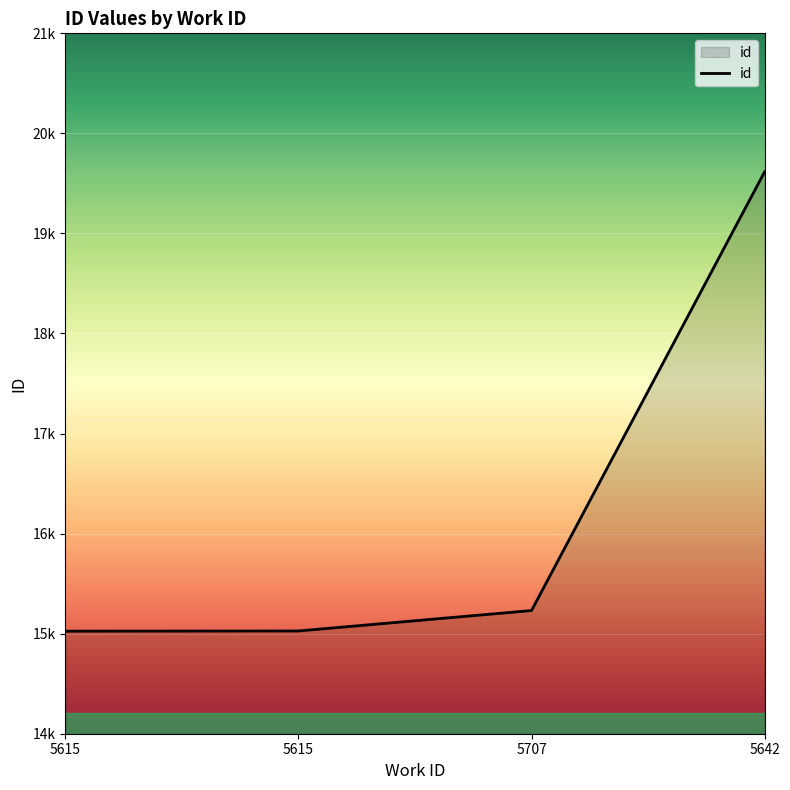

Reading right to left, transcribe all the data shown in this chart.

19615	15231	15027	15025